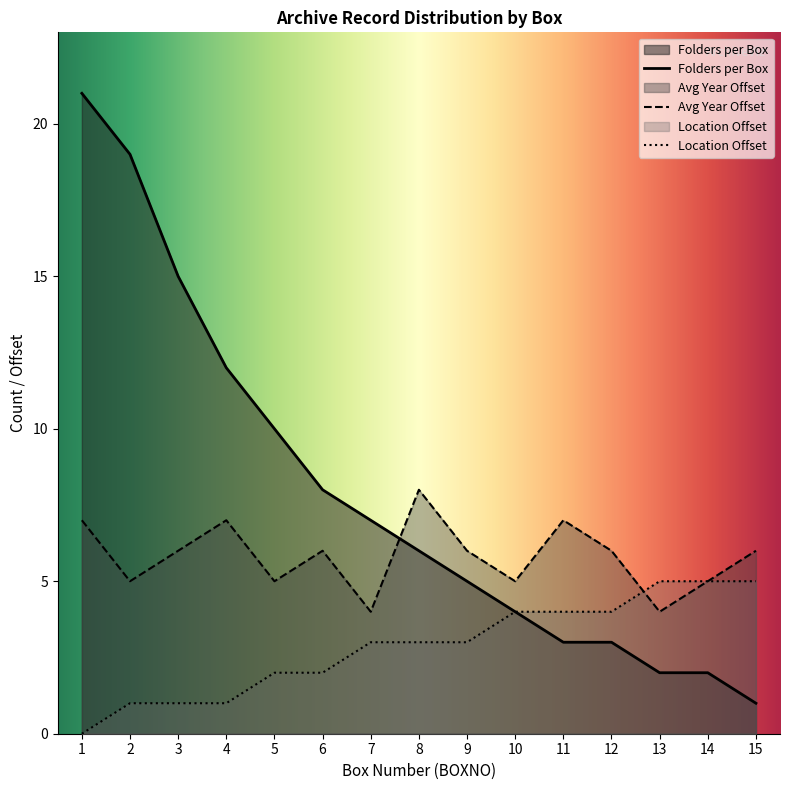

Is the value of Folders per Box at 3 greater than the value of Avg Year Offset at 1?

Yes